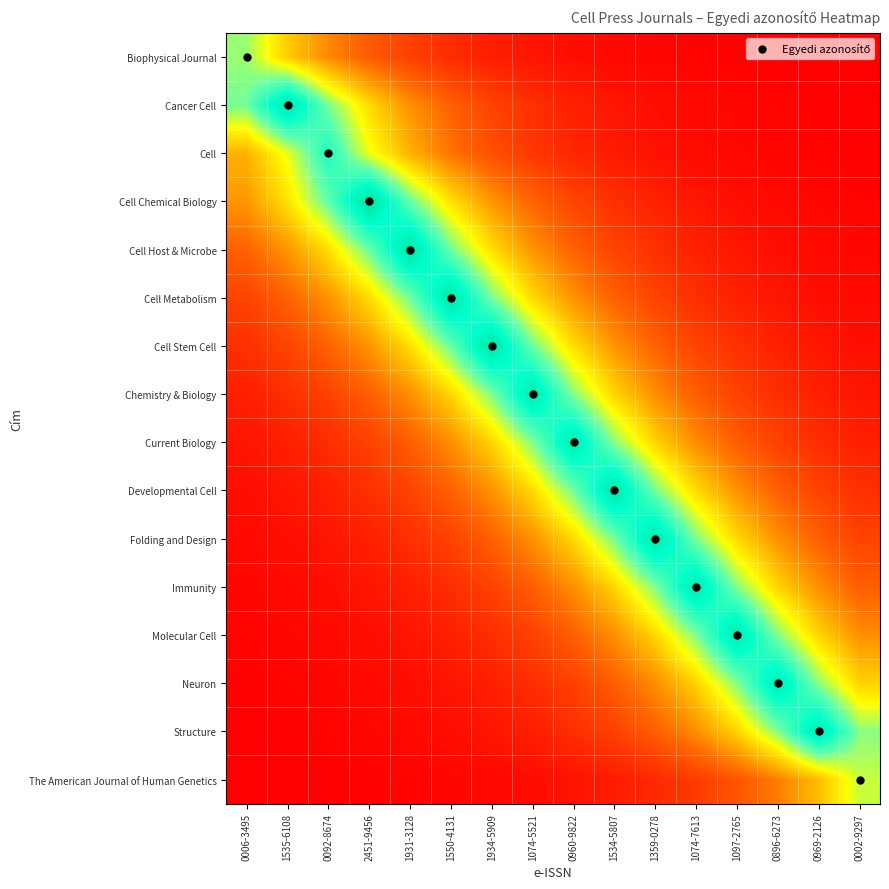

What is the greatest value displayed?

17.0